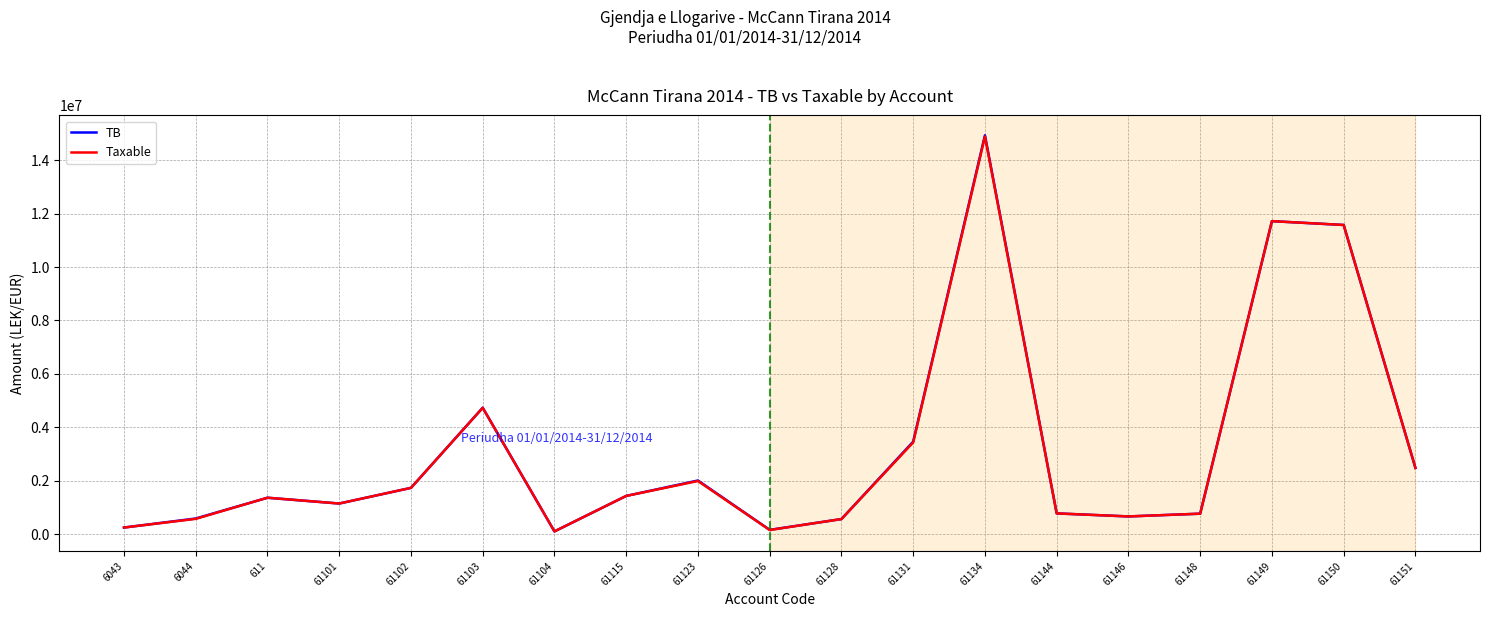

Which series has the widest spread of values?

TB